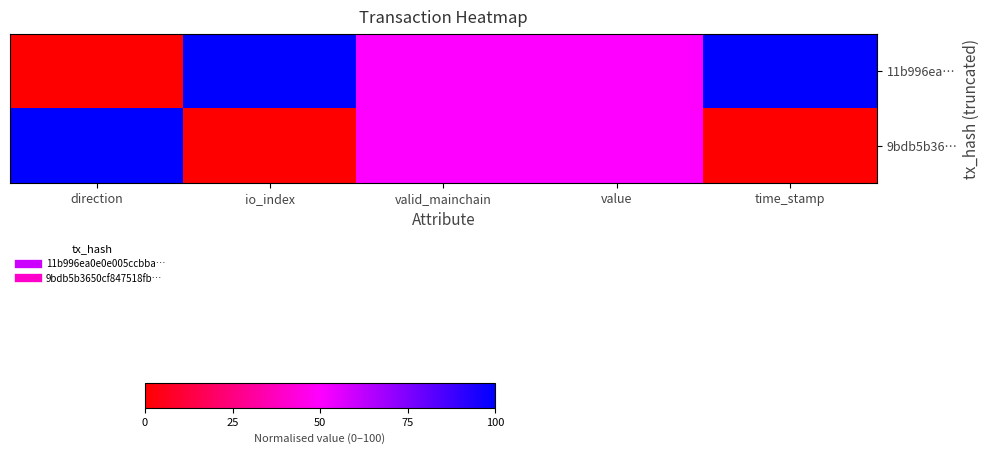

Reading left to right, what are all the values shown in this chart?

11b996ea…: direction=0	io_index=100	valid_mainchain=50	value=50	time_stamp=100
9bdb5b36…: direction=100	io_index=0	valid_mainchain=50	value=50	time_stamp=0